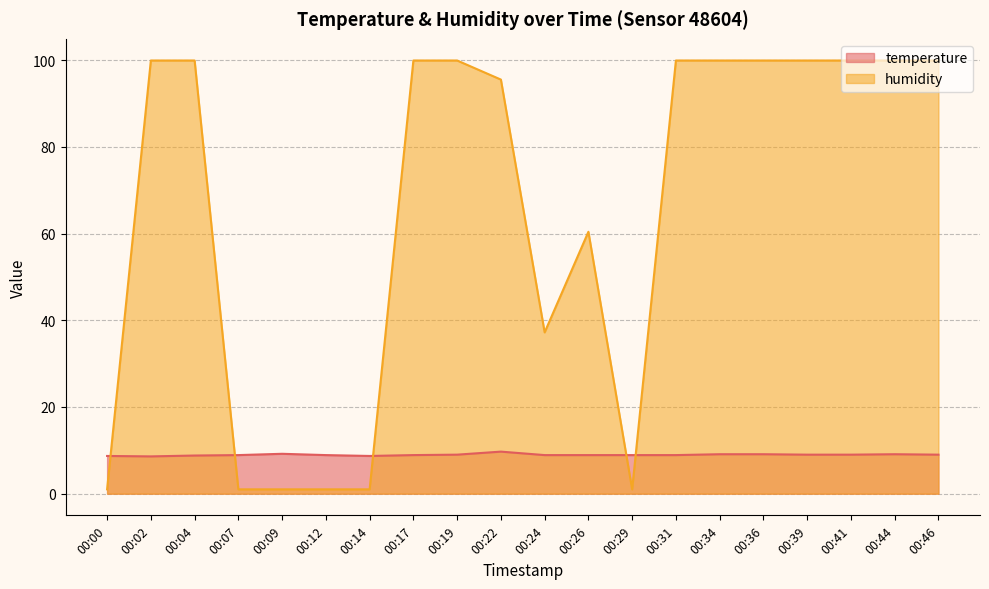

Reading right to left, extract all data points from this chart.

temperature: 9.0	9.1	9.0	9.0	9.1	9.1	8.9	8.9	8.9	8.9	9.7	9.0	8.9	8.7	8.9	9.2	8.9	8.8	8.6	8.7
humidity: 99.9	99.9	99.9	99.9	99.9	99.9	99.9	1.0	60.4	37.2	95.5	99.9	99.9	1.0	1.0	1.0	1.0	99.9	99.9	1.0